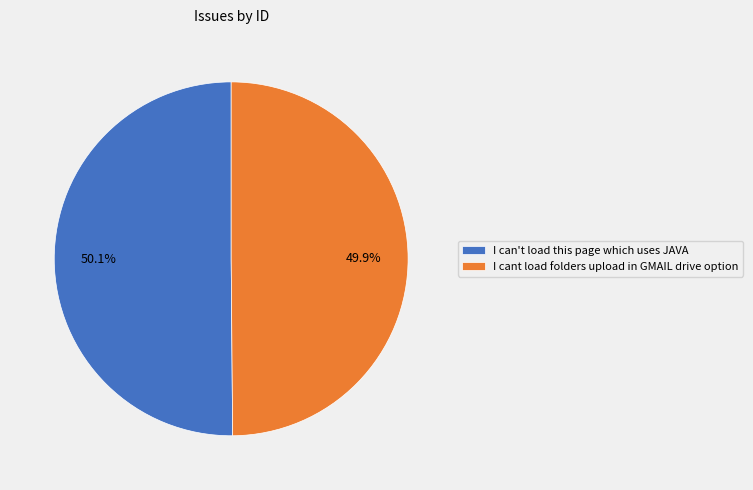

The I cant load folders upload in GMAIL drive option slice represents 50% of the pie. True or false?

True